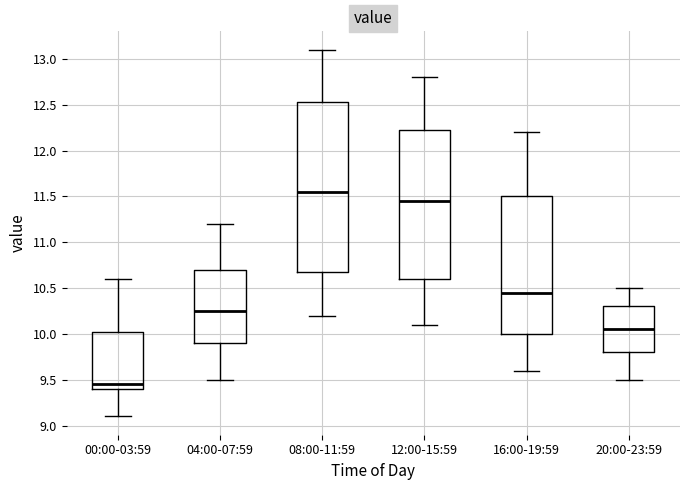

Where does the upper whisker of the box for 08:00-11:59 end on the y-axis? The values are not printed on the chart, so give them approximately, as read against the axis.

13.10